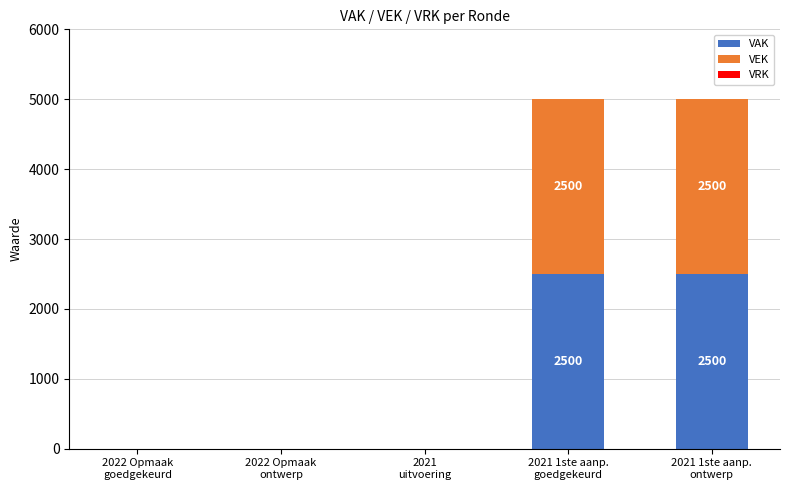

How many values in the VAK series exceed 0?

2